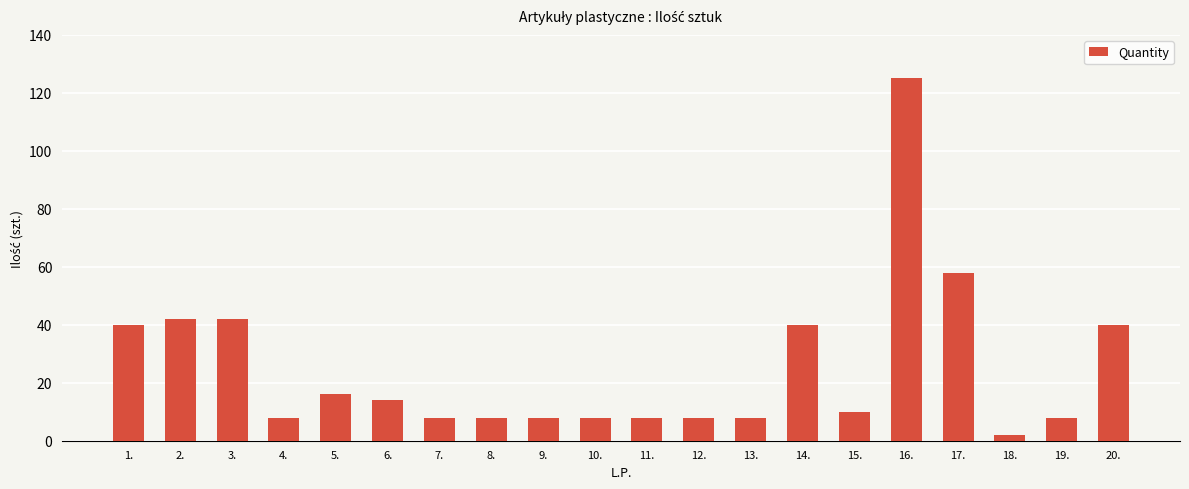

What is the approximate value at 8.?

8